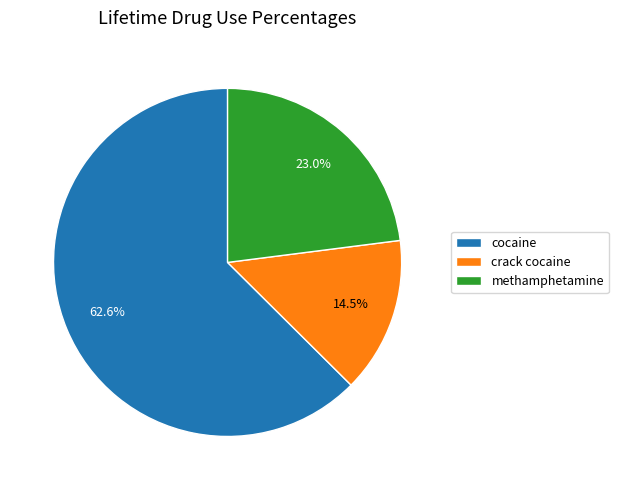

True or false: cocaine accounts for 63% of the total.

True